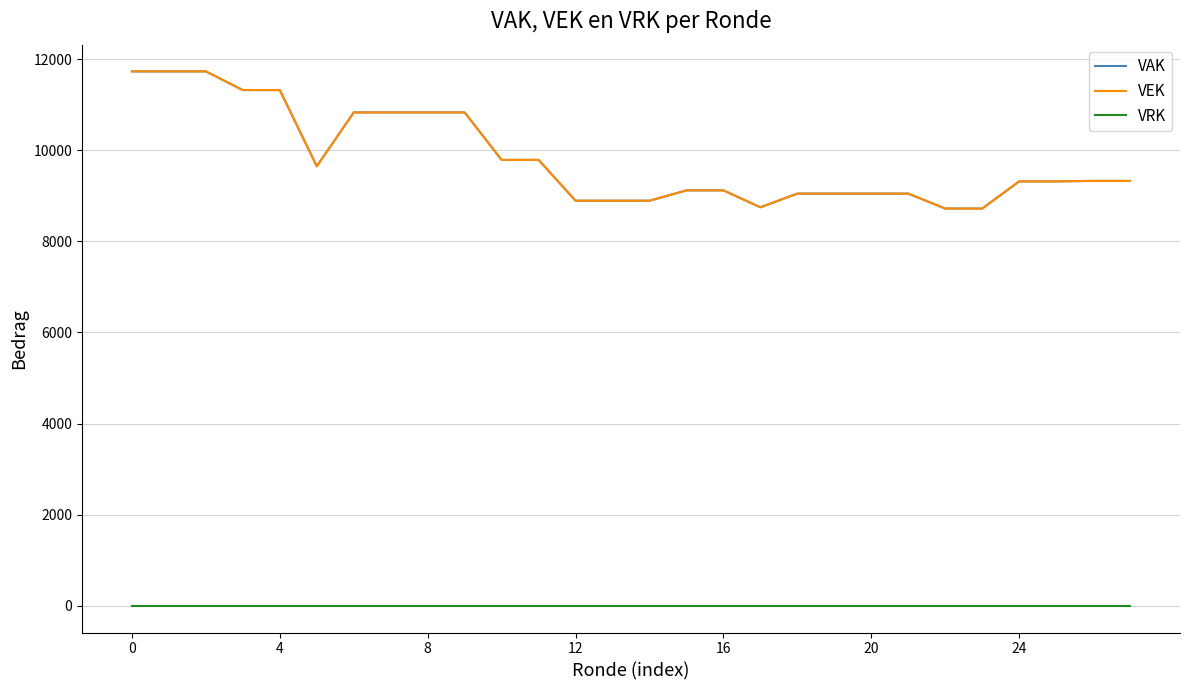

Is this an area chart (filled region under the line)?

No